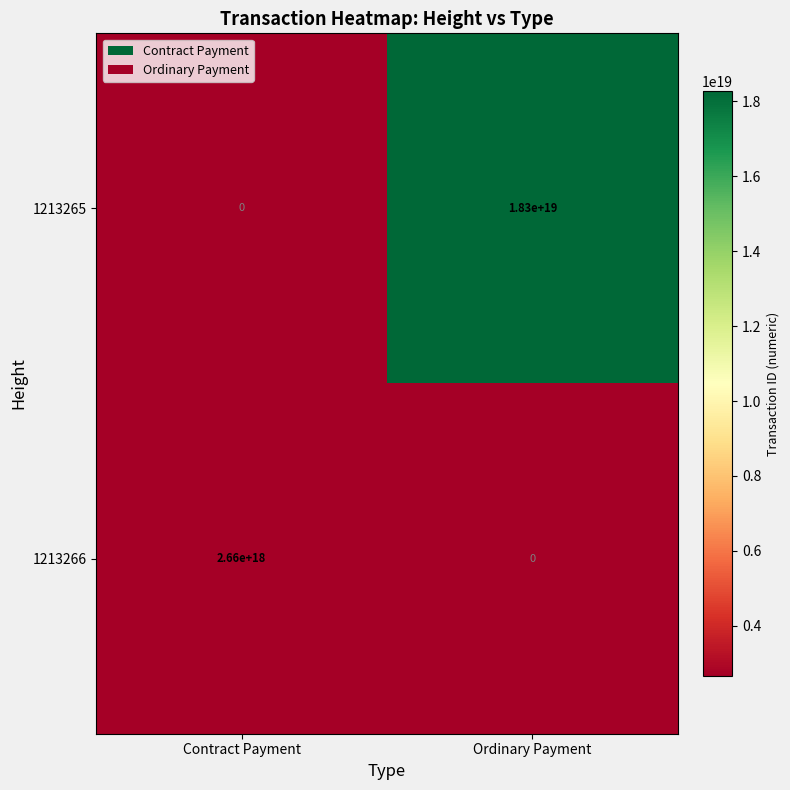

List the series in order of their peak value, highest first.

1213265, 1213266